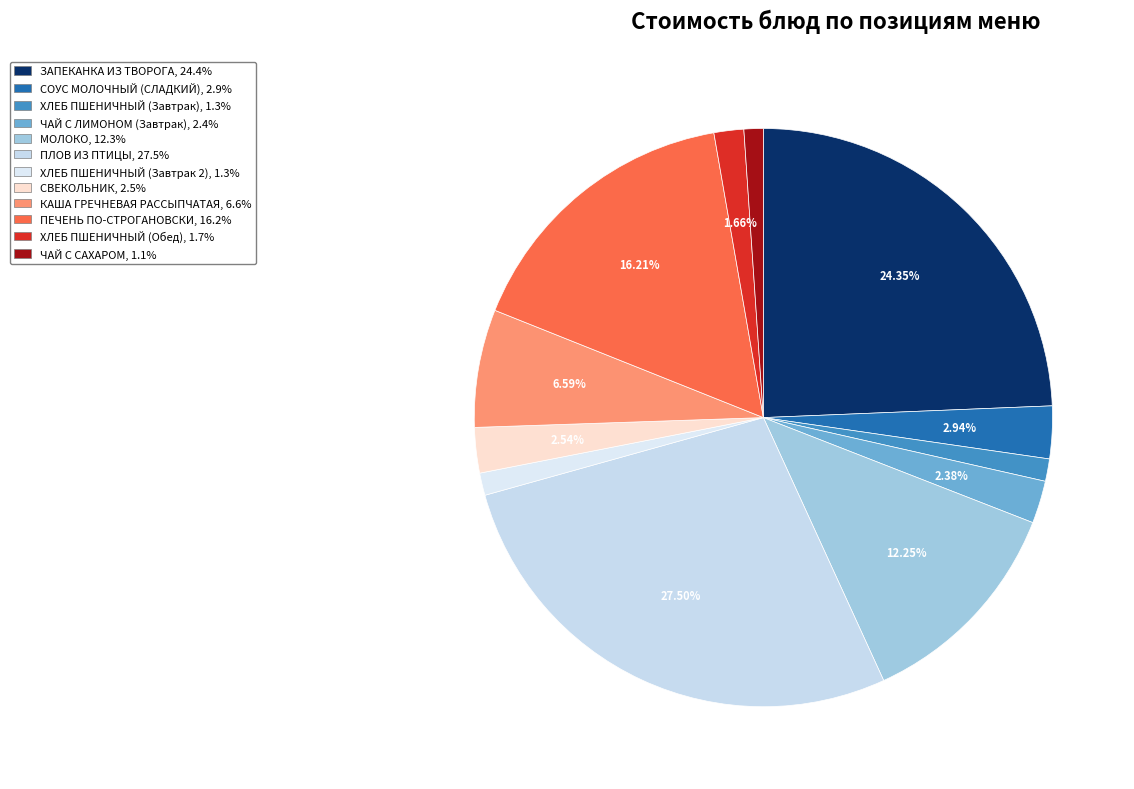

Do ЧАЙ С ЛИМОНОМ (Завтрак) and ЗАПЕКАНКА ИЗ ТВОРОГА together represent more than half of the pie?

No